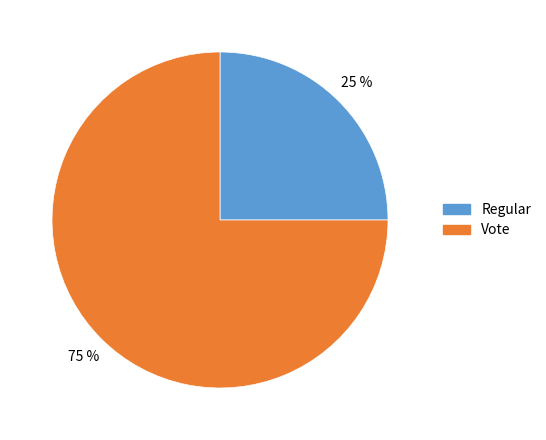

Does Regular account for over 50% of the chart?

No